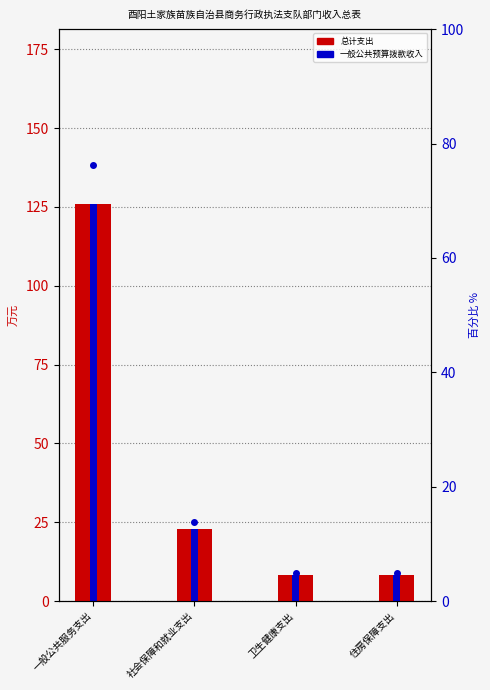

The 百分比 series shows 4.9 at 卫生健康支出. True or false?

True